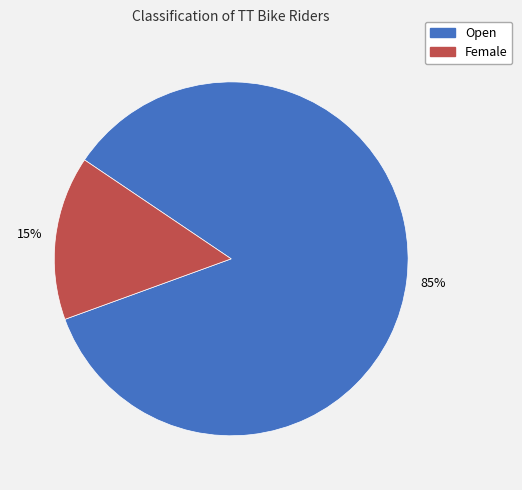

Which has a higher value, Open or Female?

Open